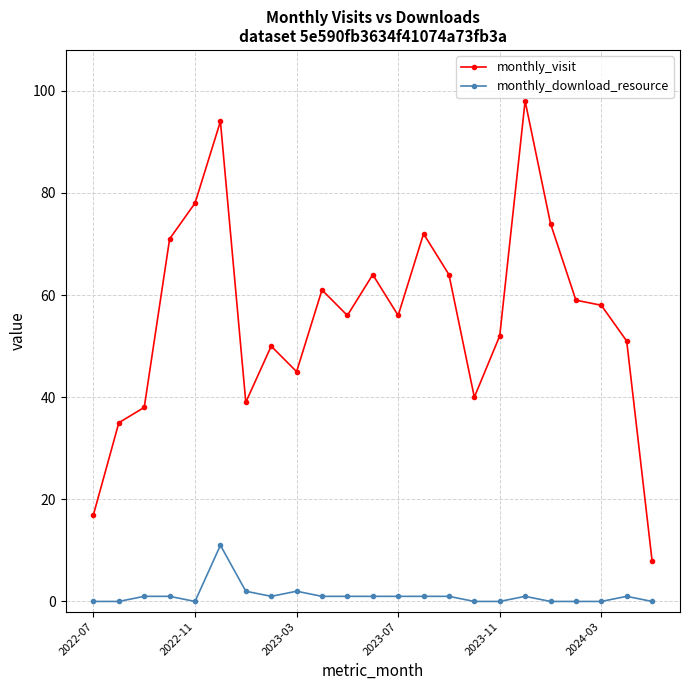

What is the average value of the monthly_visit series?

56